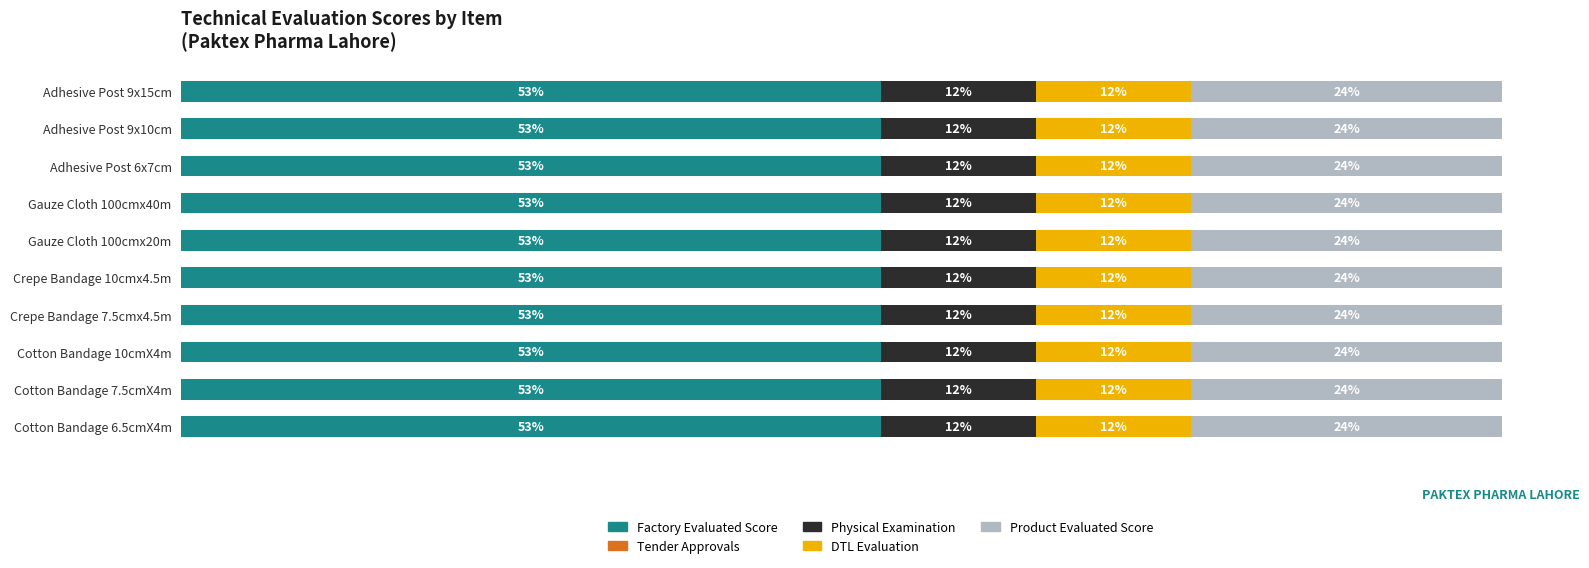

Count the number of categories in the chart.

10